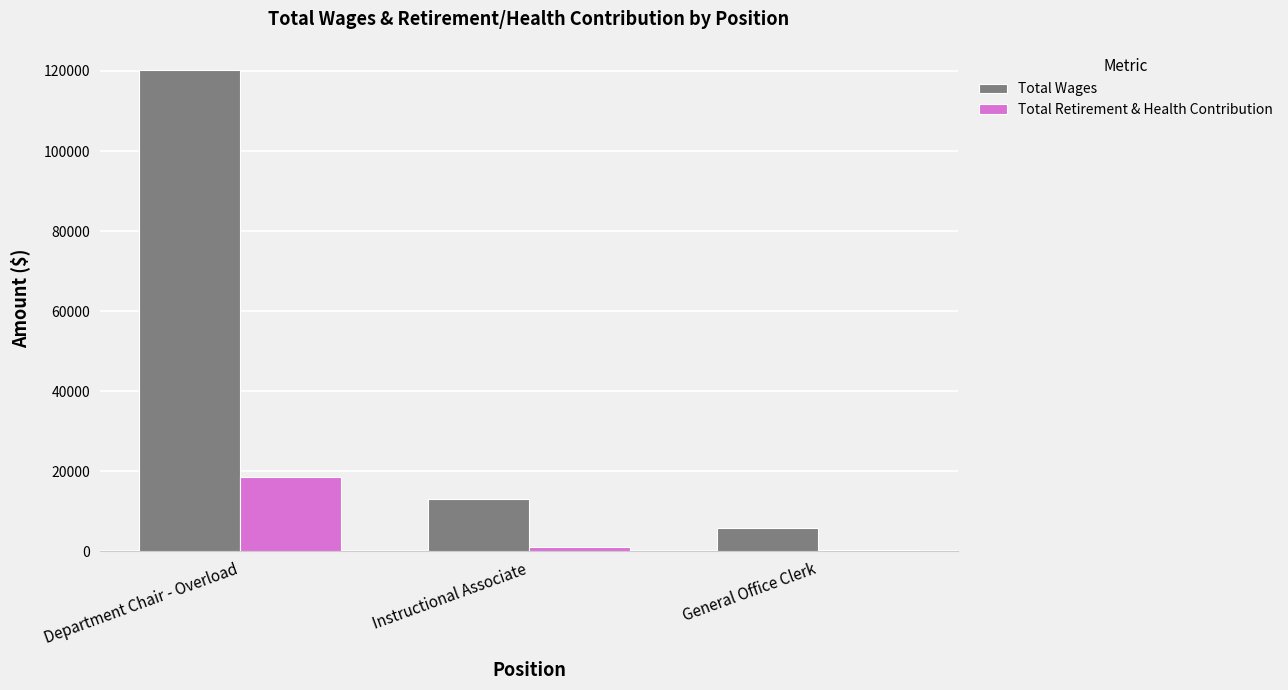

At General Office Clerk, list the series in order from smallest to largest.

Total Retirement & Health Contribution, Total Wages